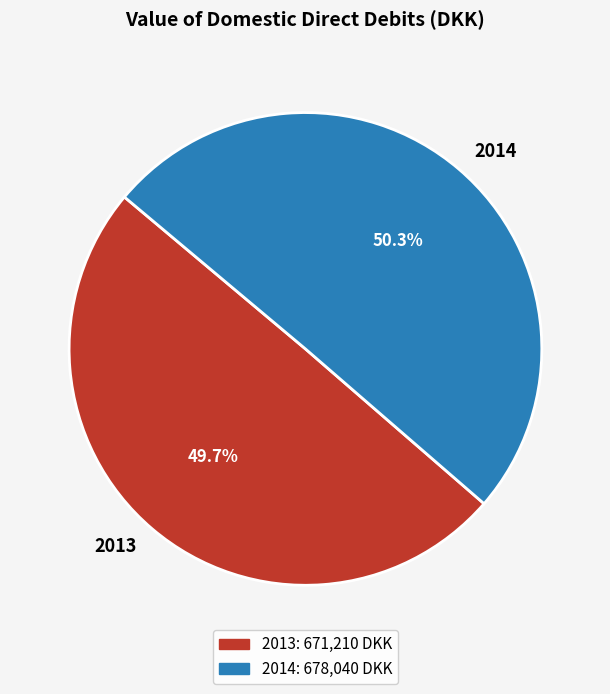

What is the largest slice in the pie chart?

2014